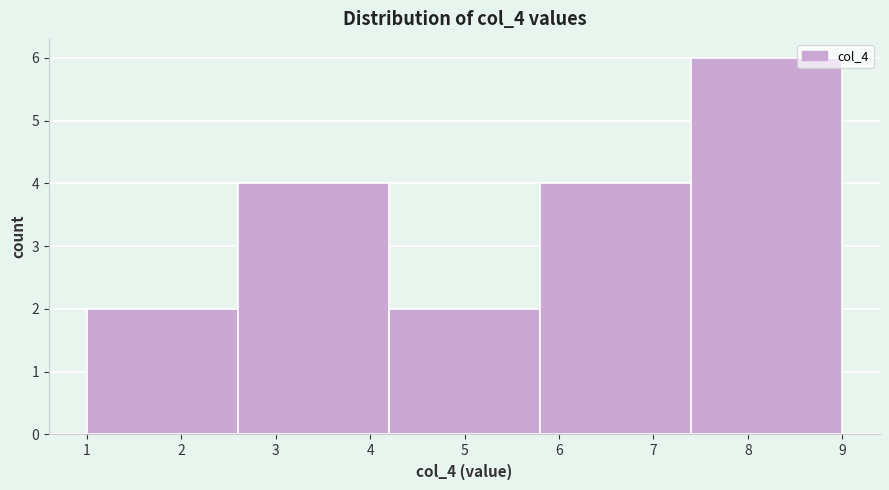

Reading left to right, list every bar in this chart as the range it spans on the x-axis followed by its height. The values are not printed on the chart, so give them approximately, as read against the axis.

1.0 to 2.6: 2
2.6 to 4.2: 4
4.2 to 5.8: 2
5.8 to 7.4: 4
7.4 to 9.0: 6